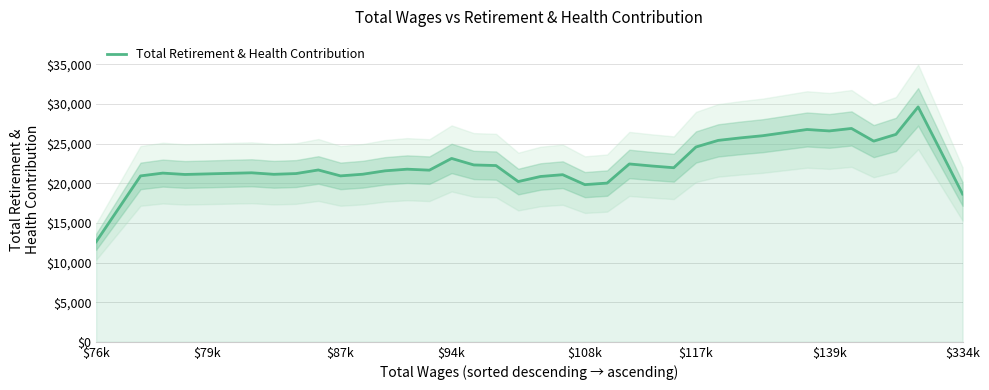

What is the highest value of the Total Retirement & Health Contribution series?

29631.2